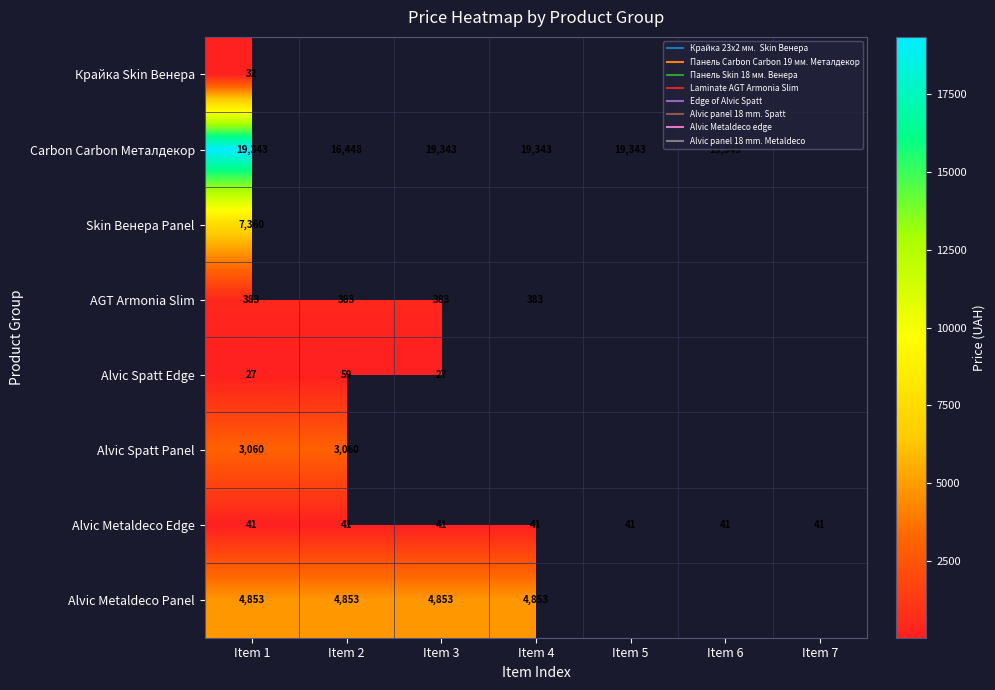

At Item 1, list the series in order from largest to smallest.

Carbon Carbon Металдекор, Skin Венера Panel, Alvic Metaldeco Panel, Alvic Spatt Panel, AGT Armonia Slim, Alvic Metaldeco Edge, Крайка Skin Венера, Alvic Spatt Edge